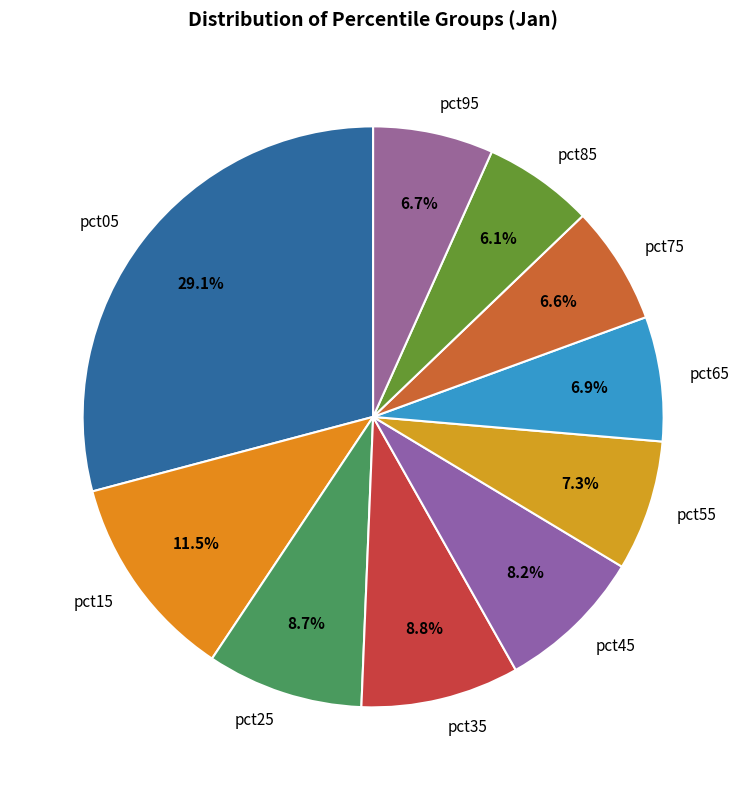

Count the number of slices in the pie.

10